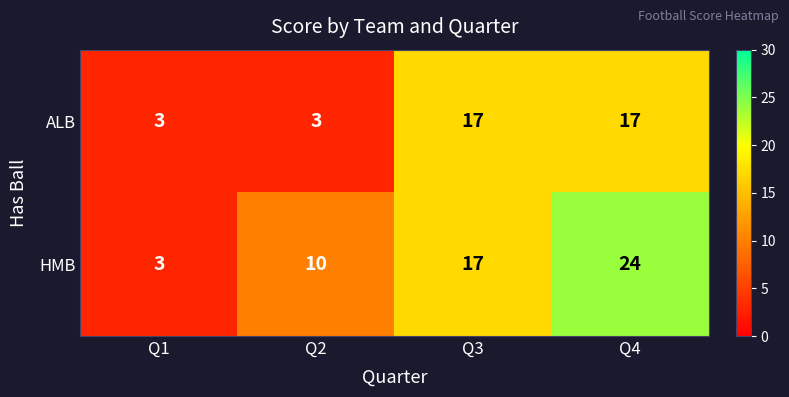

Where is HMB nearest to the value 13?

Q2